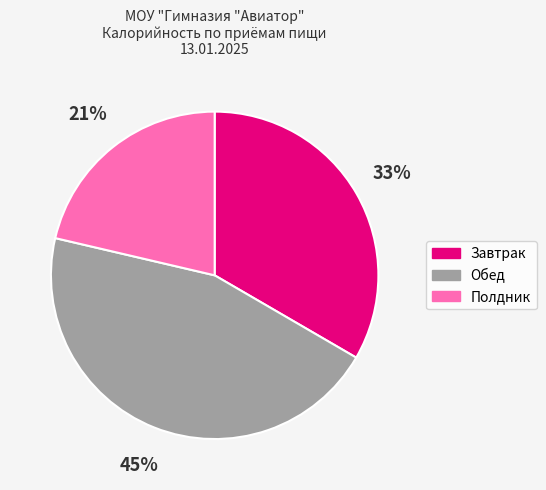

Is there a majority slice in this chart?

No